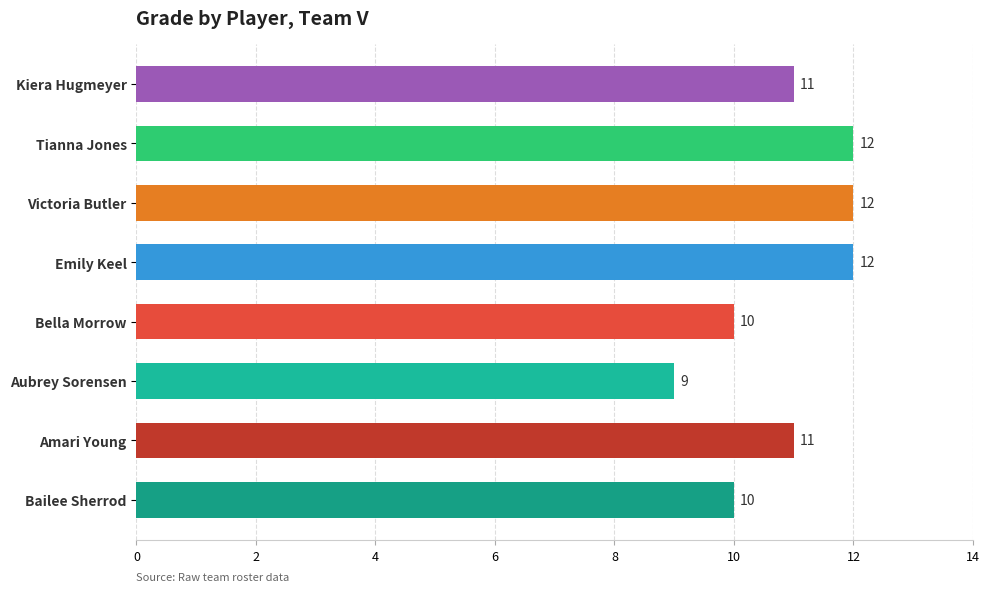

What value does the data have at Kiera Hugmeyer?

11